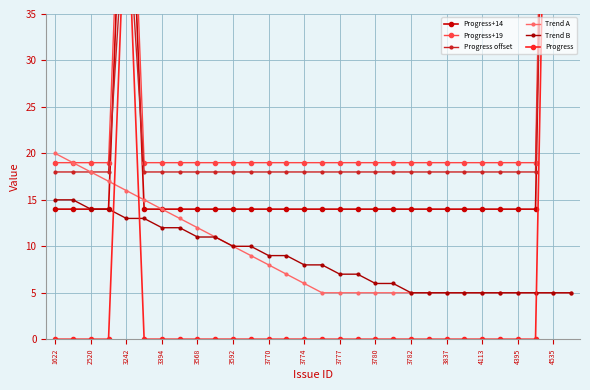

What is the difference between the maximum and minimum values in the Progress+14 series?

100